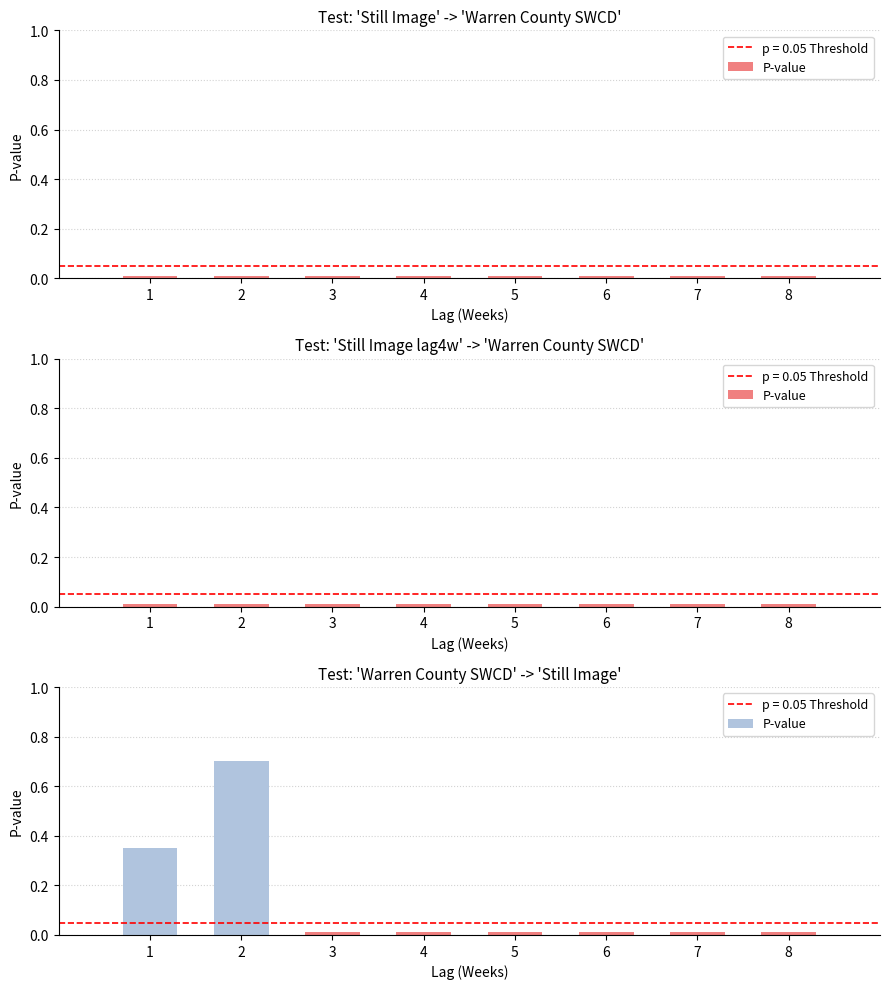

Count the number of data series in this chart.

1